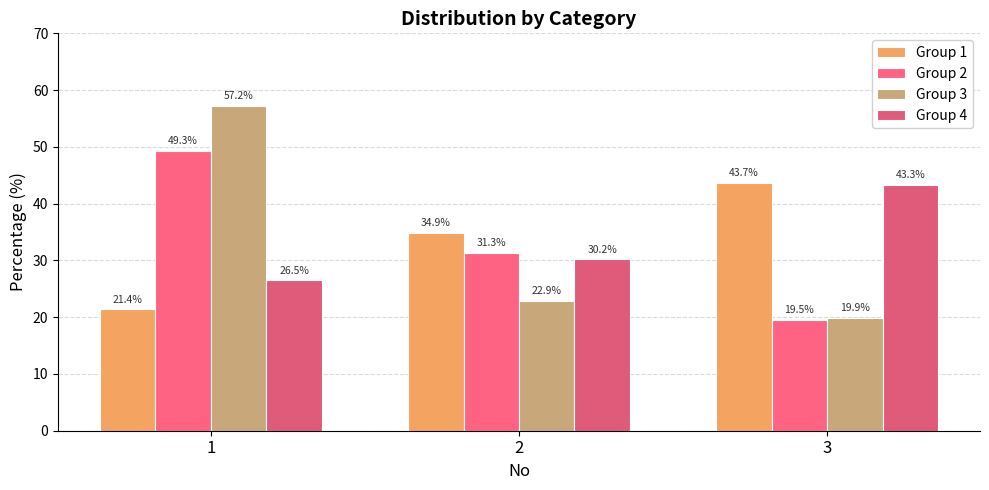

What is the sum of all Group 2 values?

100.1